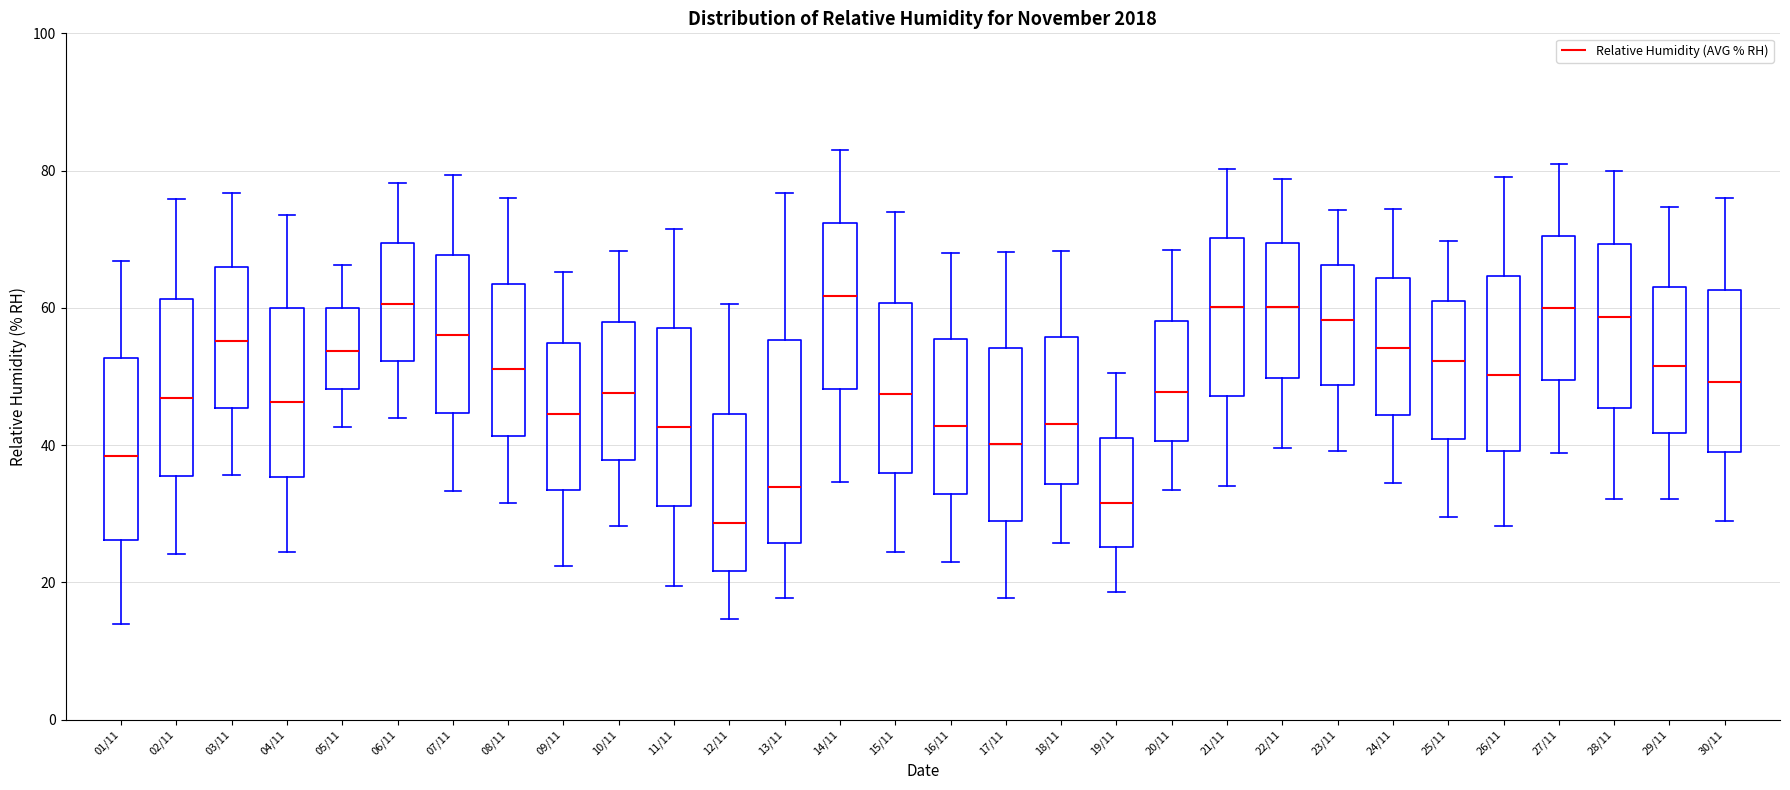

Which box has the lowest median line?

12/11